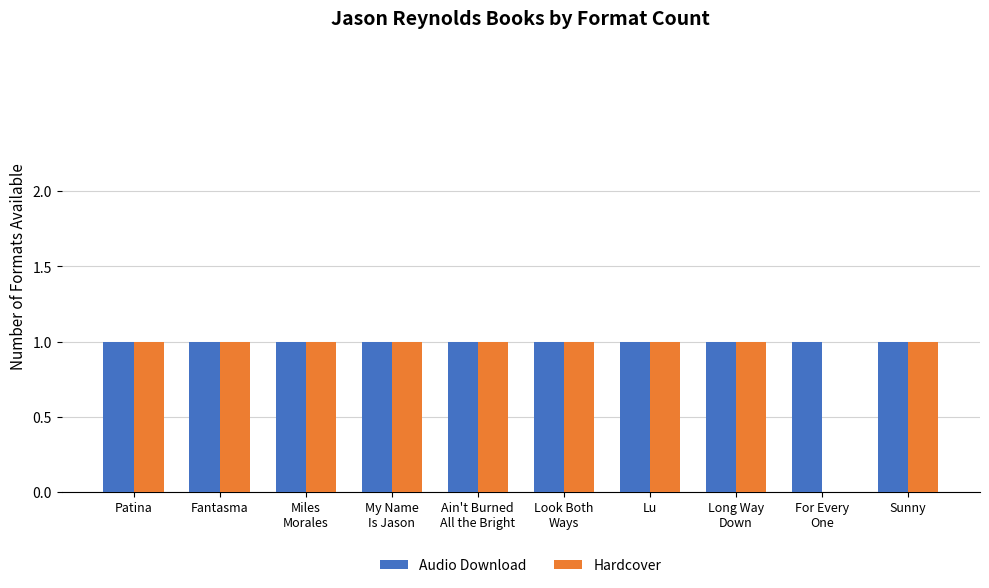

How many groups of bars are there?

10